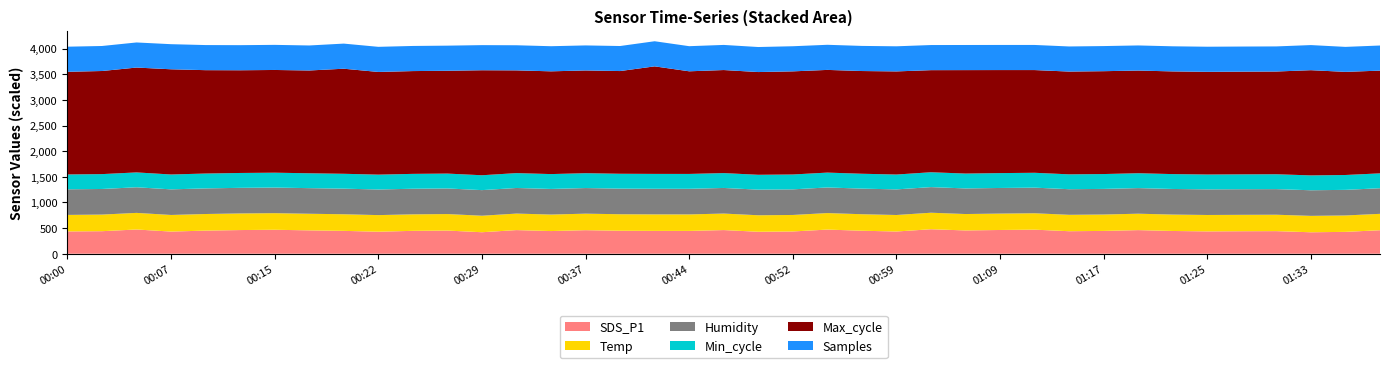

What is the minimum value for SDS_P1?

418.5